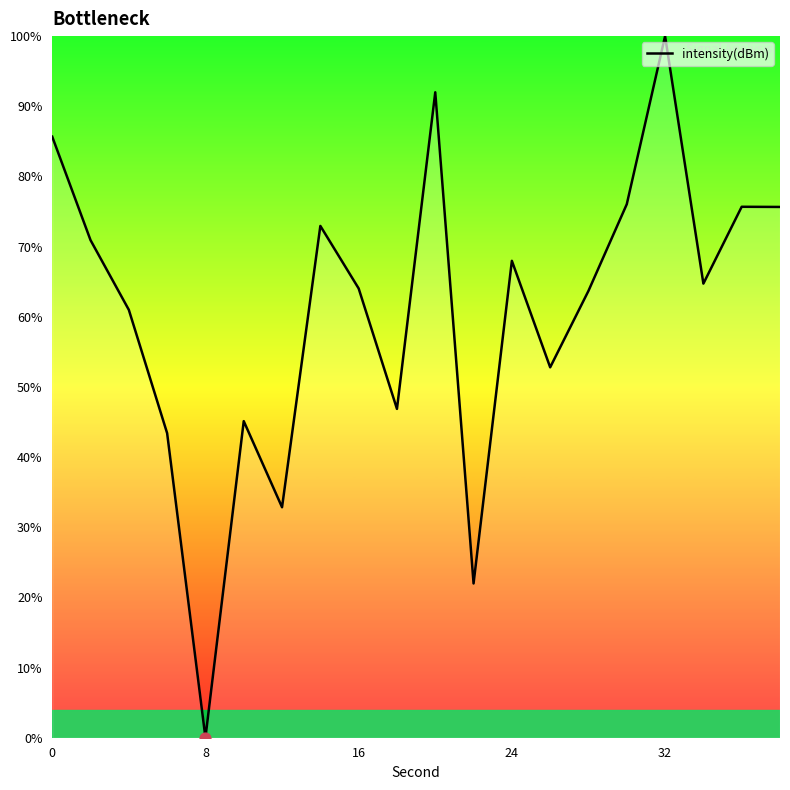

What is the maximum value shown in the chart?

100.0